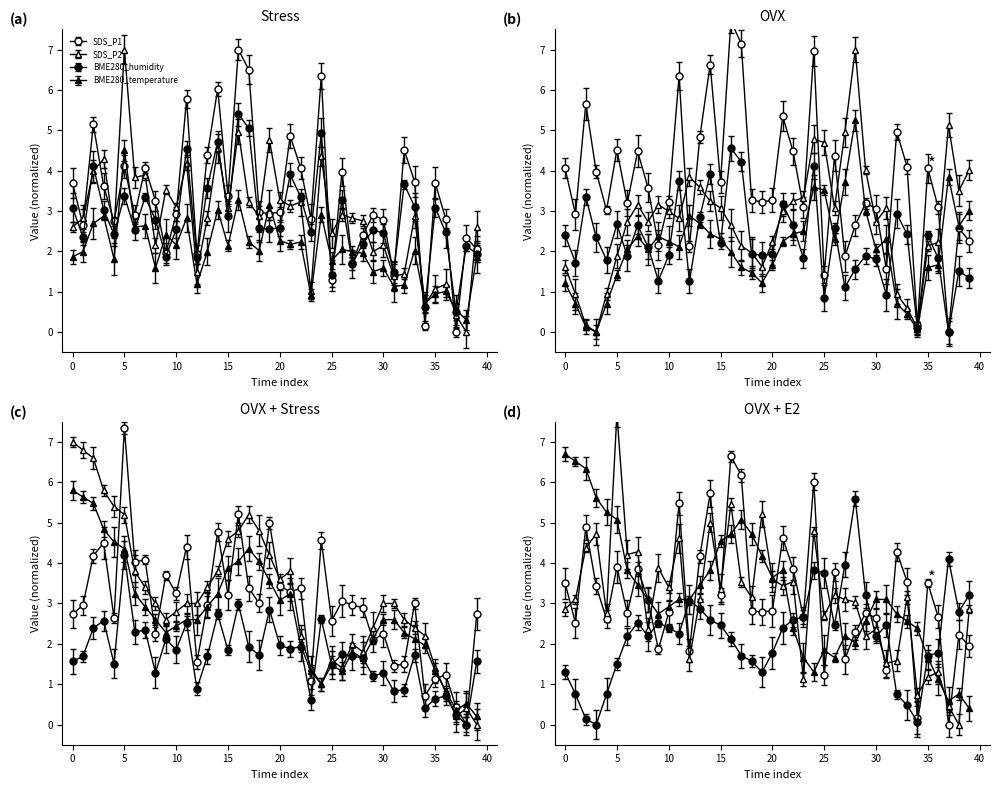

What is the difference between the SDS_P1 values at 01:31 and 00:28?

2.3